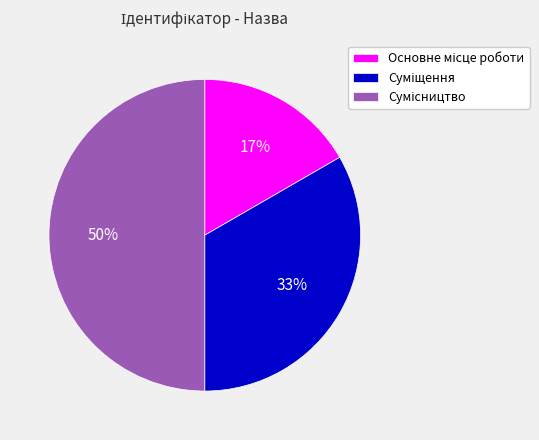

To the nearest percent, what is the difference between the largest and smallest slice percentages?

33%